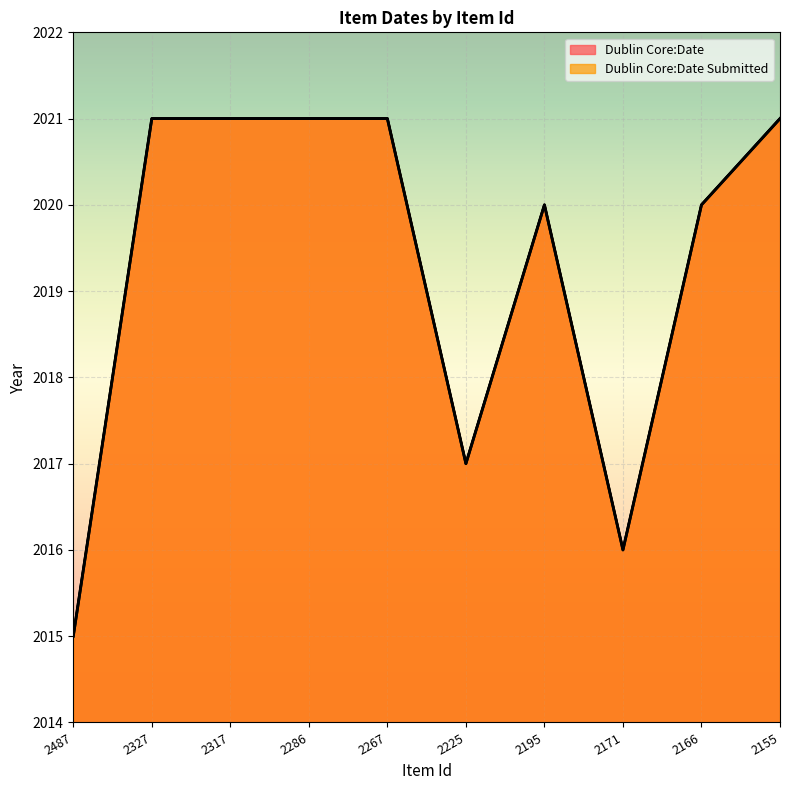

What are all the series names shown in the legend?

Dublin Core:Date, Dublin Core:Date Submitted